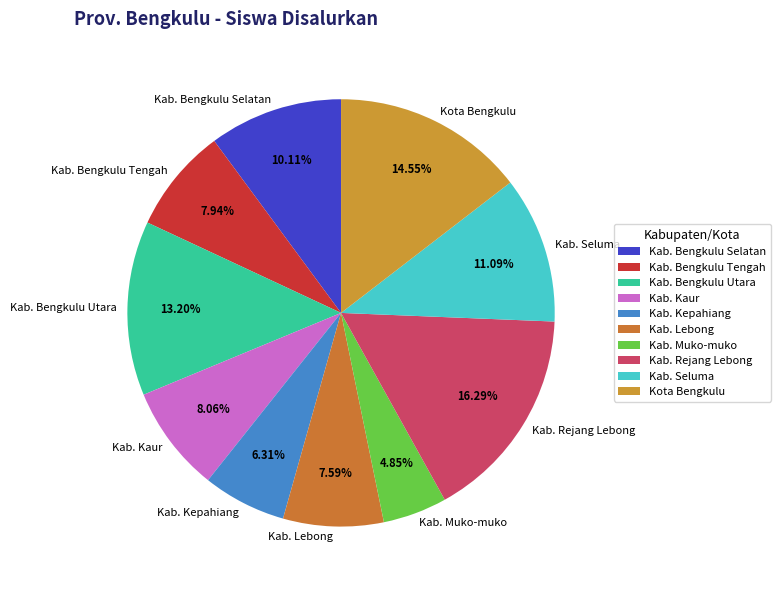

Approximately how many times larger is the value at Kab. Kepahiang compared to Kab. Muko-muko?

1.3